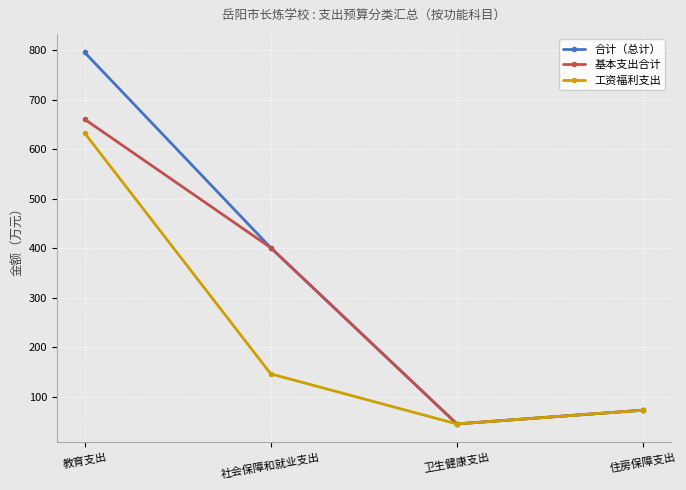

What is the difference between the 基本支出合计 values at 社会保障和就业支出 and 教育支出?

259.3